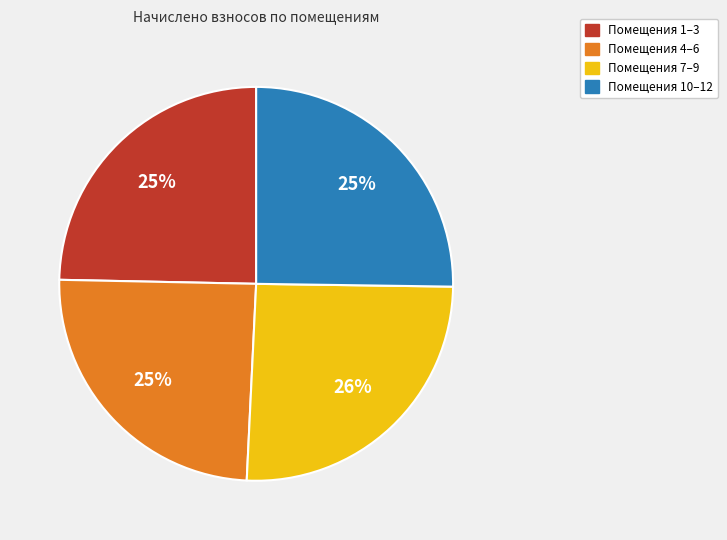

Does any single category account for the majority?

No